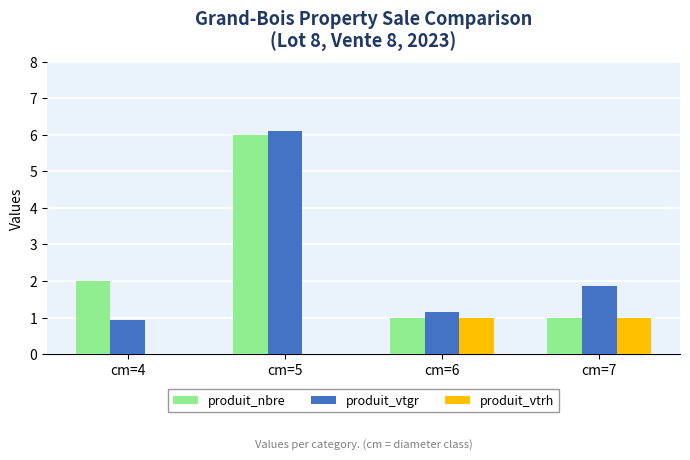

Where is produit_vtgr nearest to the value 3?

cm=7